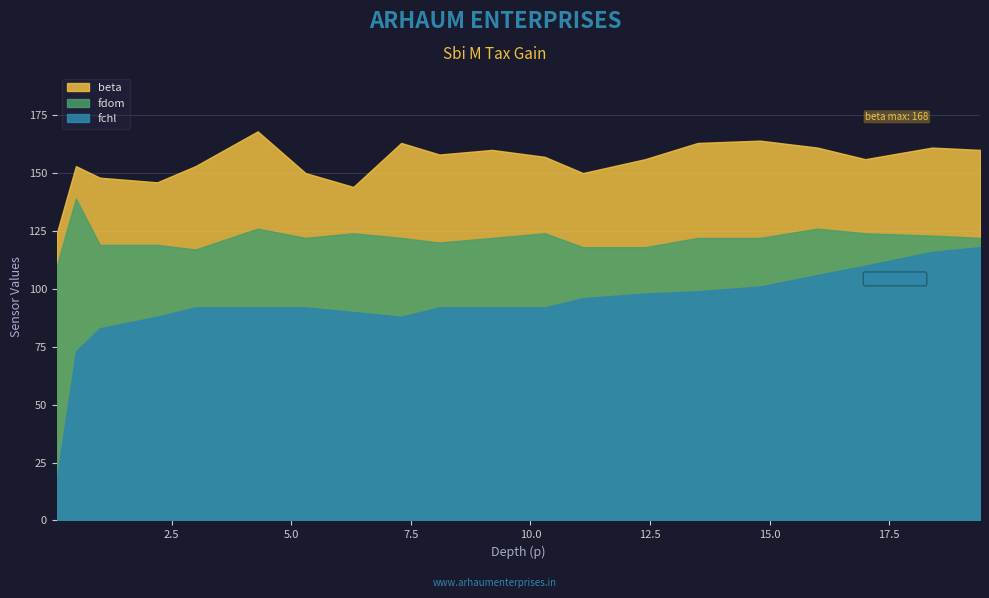

Is it true that fchl equals 118 at 19.4?

True